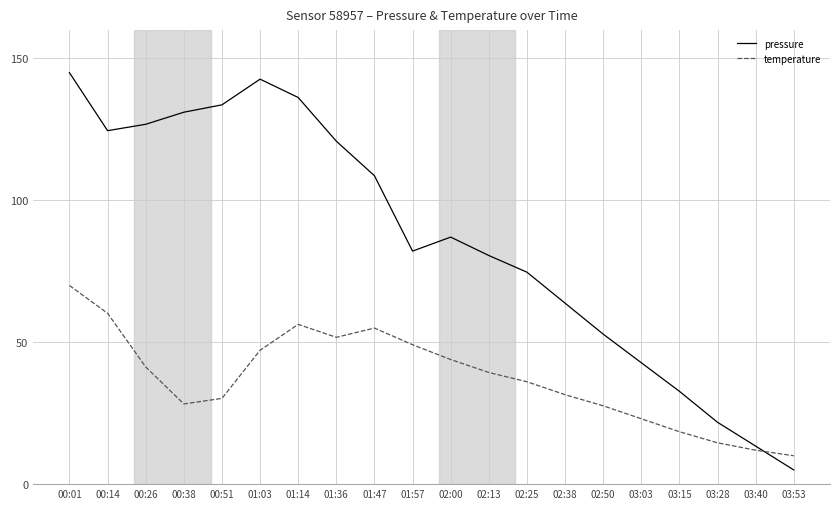

What position from the left is 01:36?

8